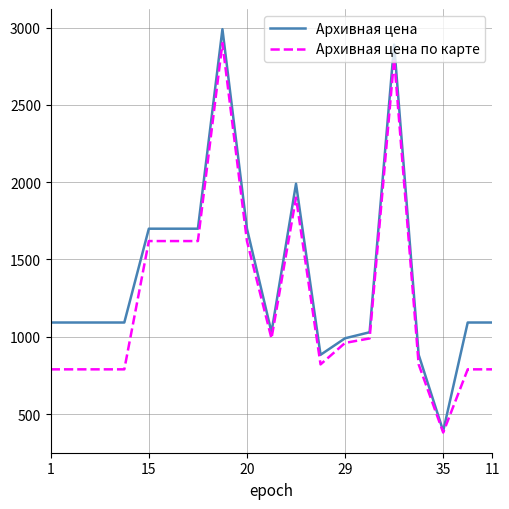

Rank the series by their average value, from lowest to highest.

Архивная цена по карте, Архивная цена